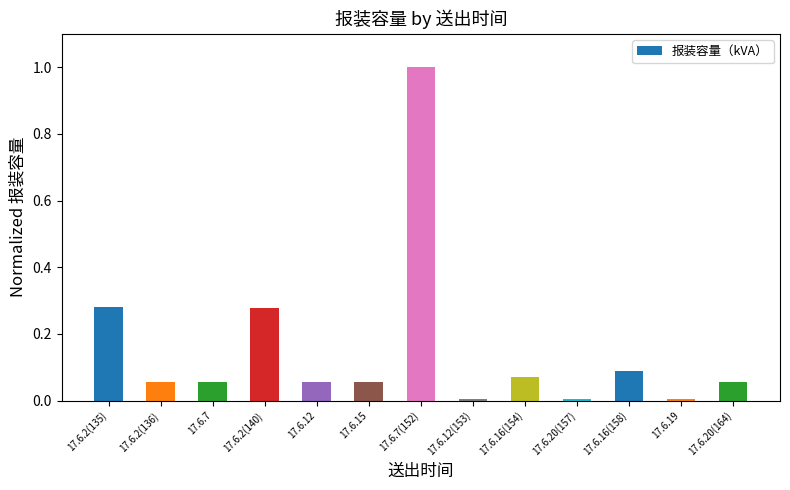

What is the difference between the maximum and minimum values?

1.0